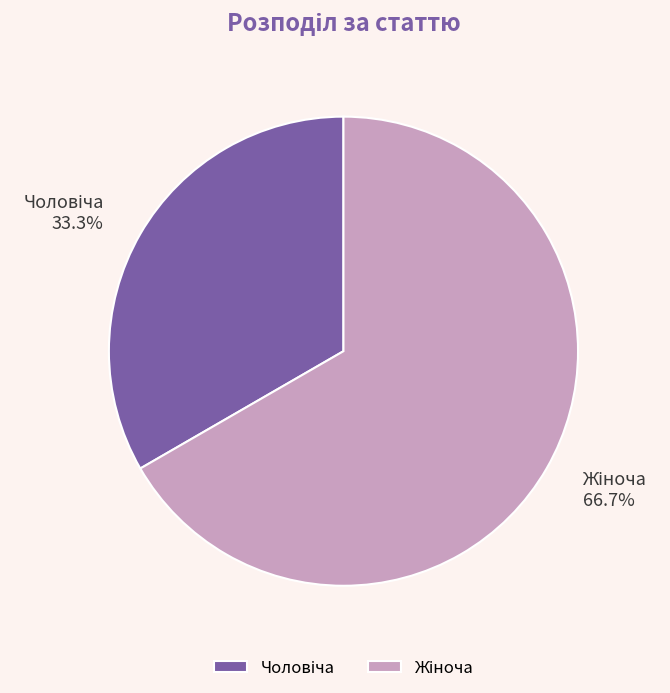

Does any single category account for the majority?

Yes